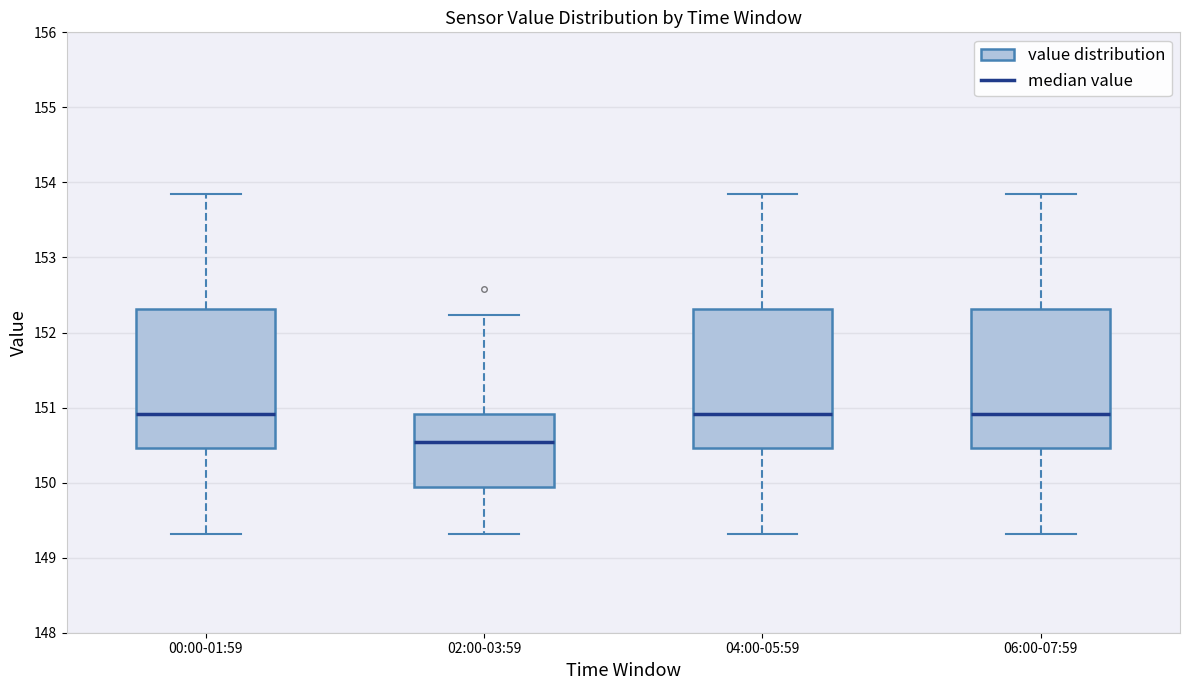

Where does the upper whisker of the box for 02:00-03:59 end on the y-axis? The values are not printed on the chart, so give them approximately, as read against the axis.

152.2